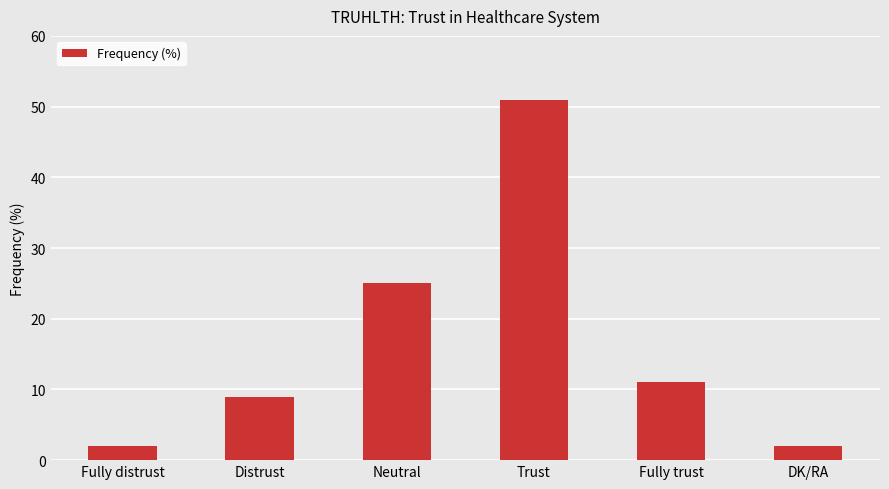

Reading right to left, transcribe all the data shown in this chart.

DK/RA=2	Fully trust=11	Trust=51	Neutral=25	Distrust=9	Fully distrust=2